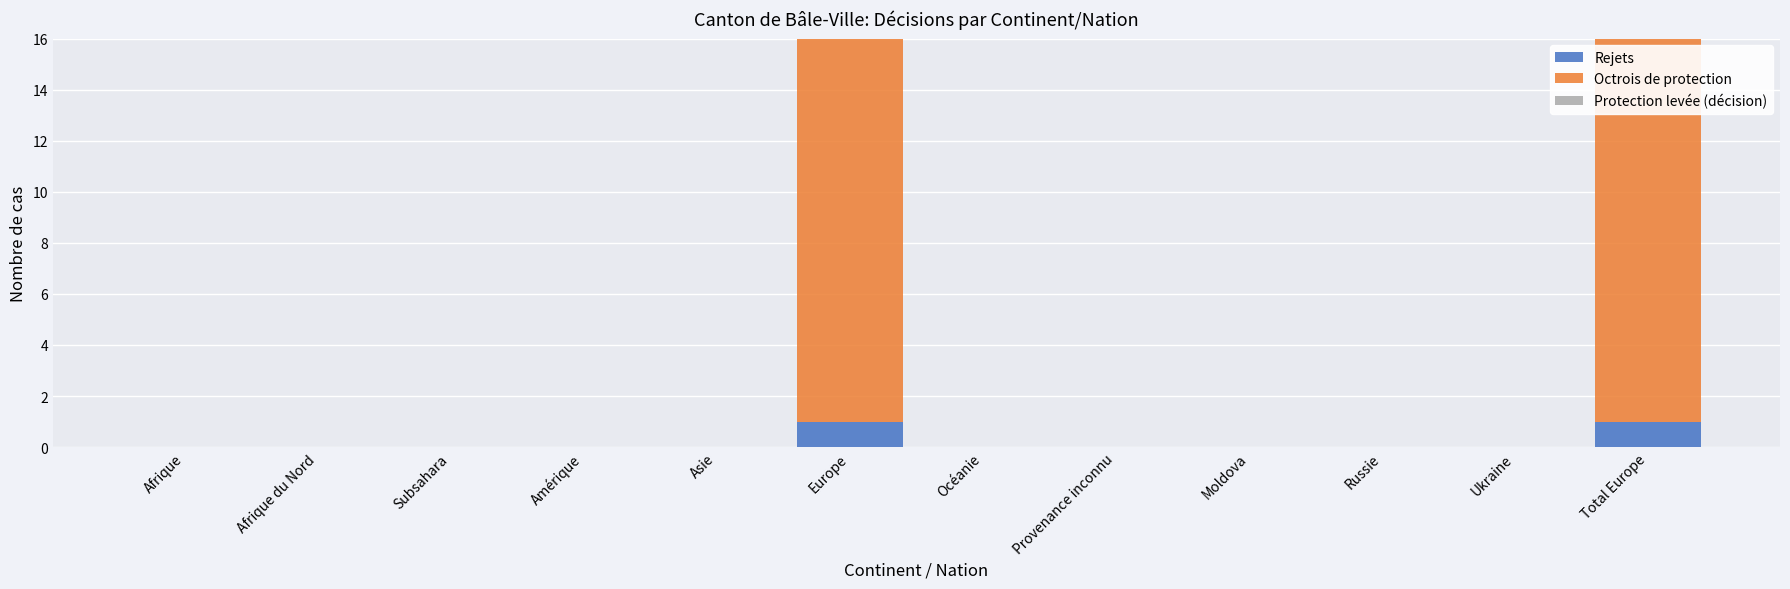

Are the bars horizontal?

No